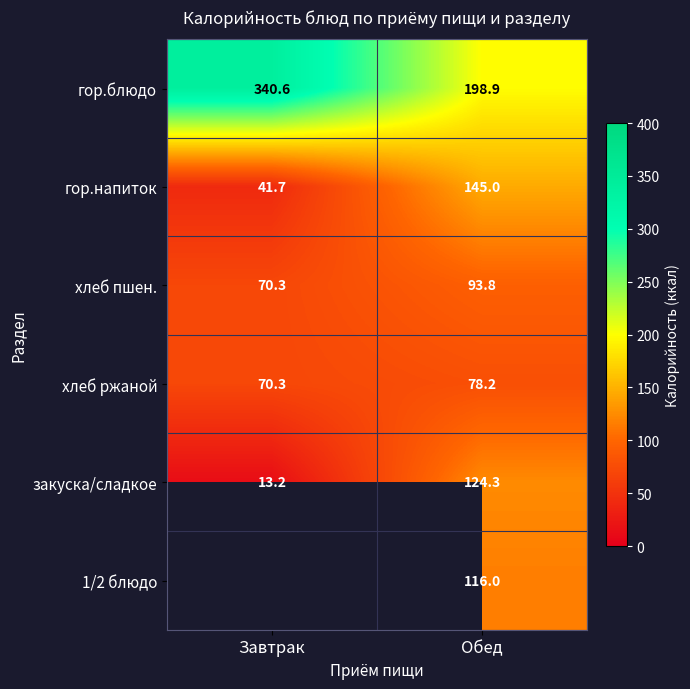

The value of 1/2 блюдо at Обед is 116.0. True or false?

True